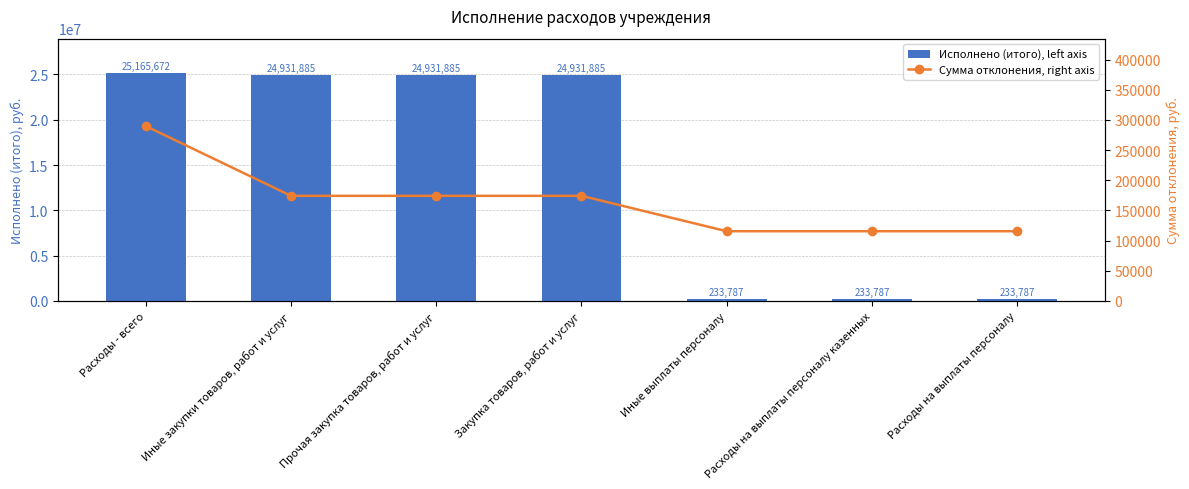

What is the approximate value of Исполнено (итого), left axis at Расходы на выплаты персоналу казенных?

233787.1